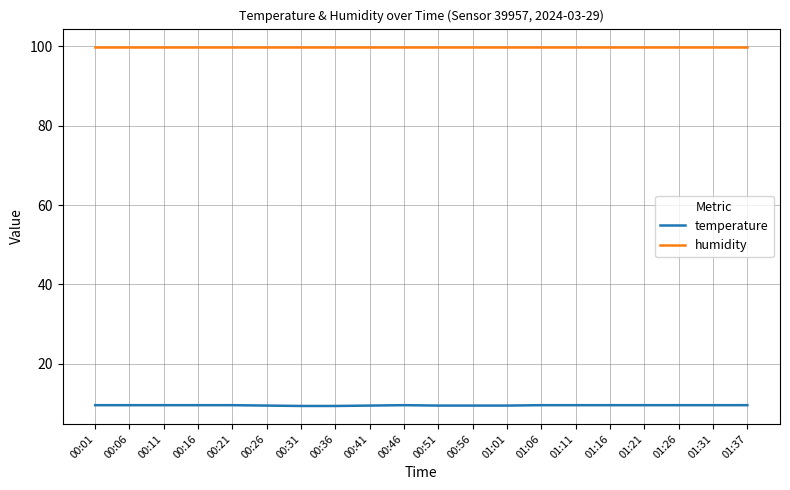

Is the value of temperature at 01:11 greater than the value of humidity at 00:46?

No